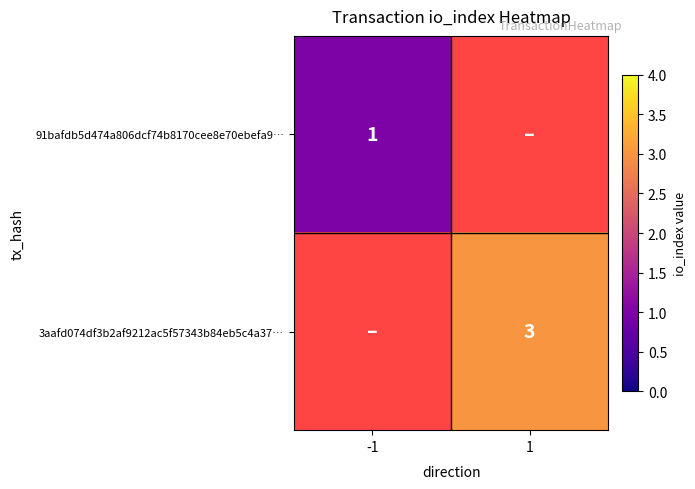

Between -1 and 1, which is larger?

1